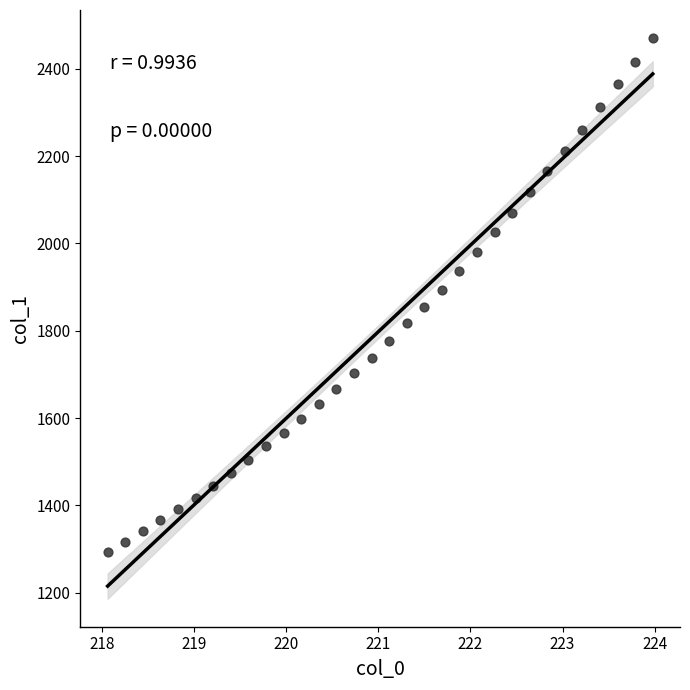

What is the range of Y values (max minus min)?

1177.9